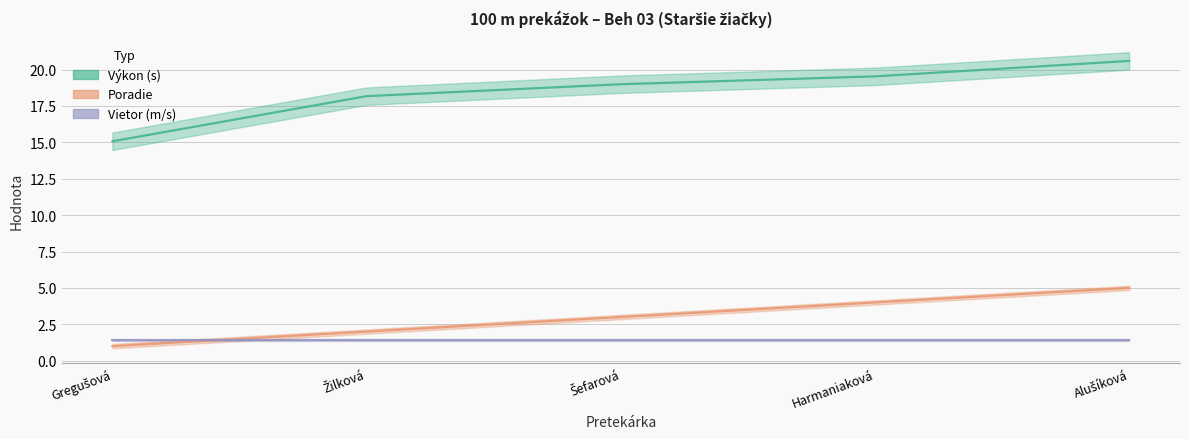

Where is Poradie nearest to the value 3?

Šefarová